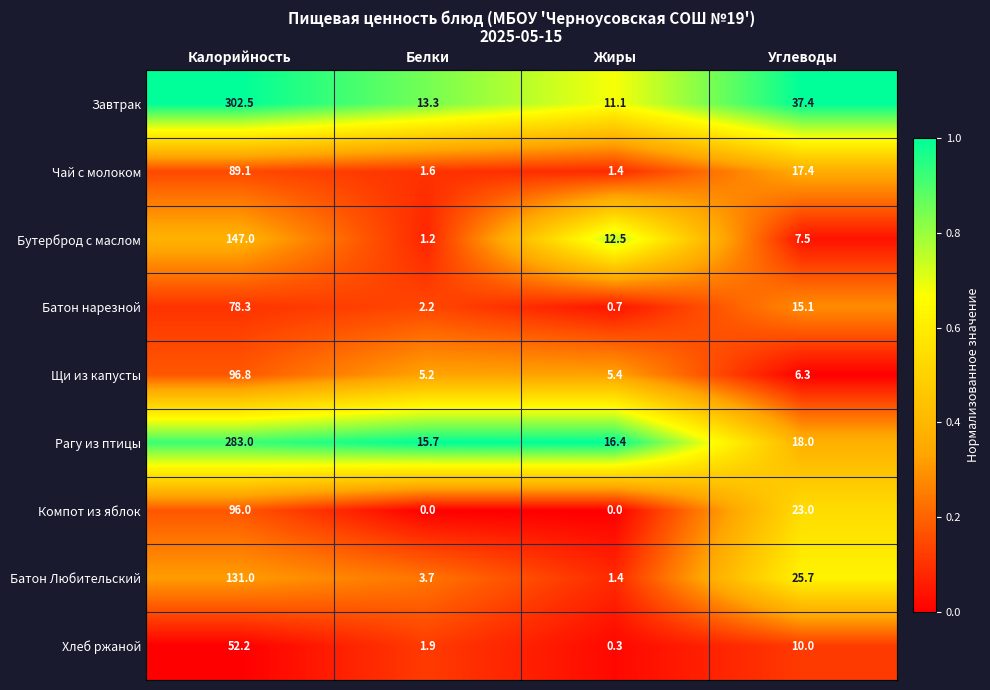

Is it true that Бутерброд с маслом equals 1.2 at Белки?

True